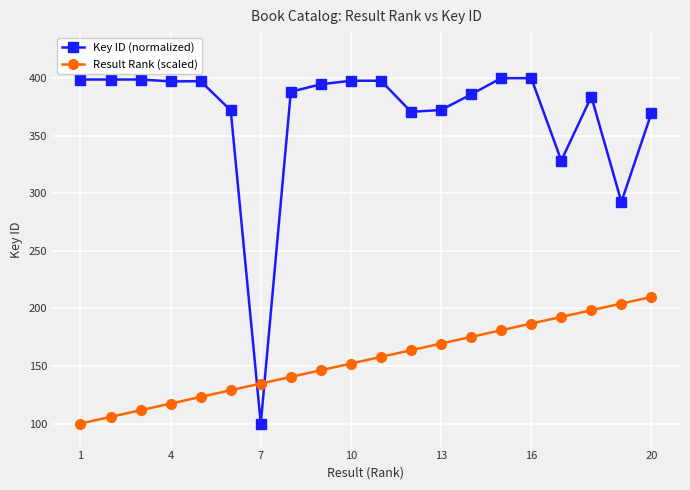

How many values in the Key ID (normalized) series exceed 394?

10